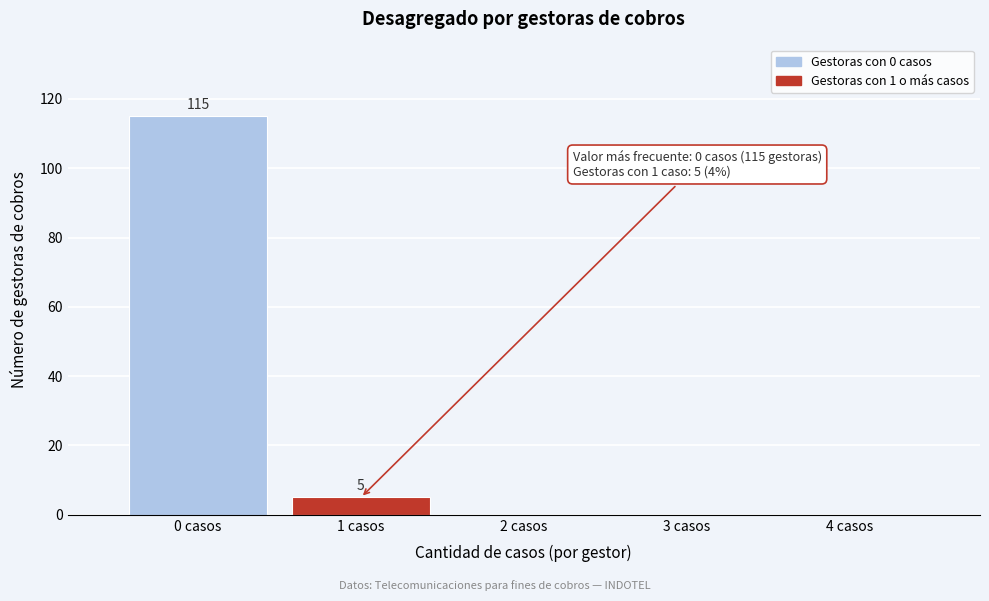

Reading left to right, what are all the values shown in this chart?

0 casos=115	1 casos=5	2 casos=0	3 casos=0	4 casos=0